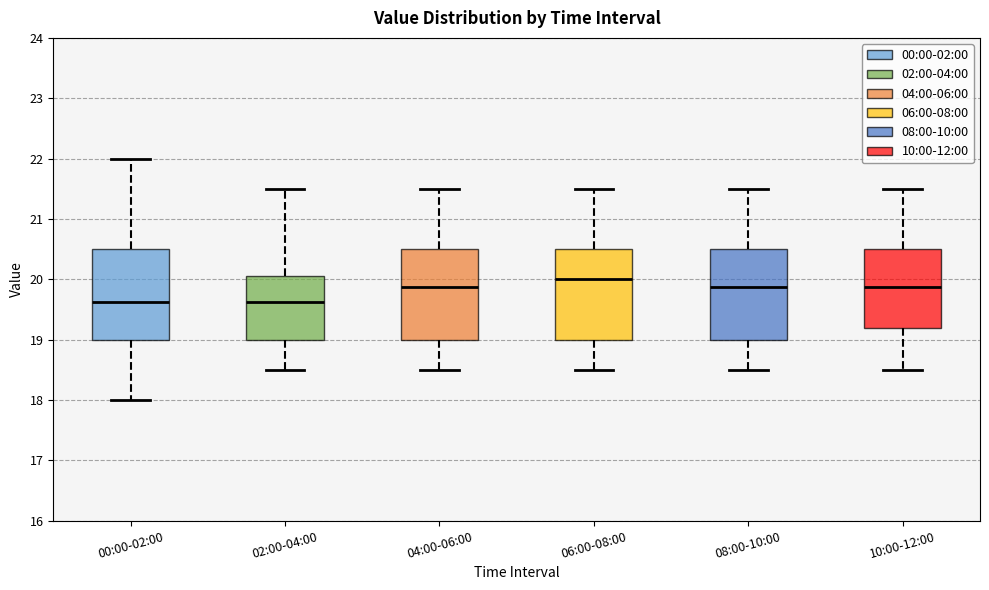

Where is the lower edge of the box for 02:00-04:00 on the y-axis? The values are not printed on the chart, so give them approximately, as read against the axis.

19.0